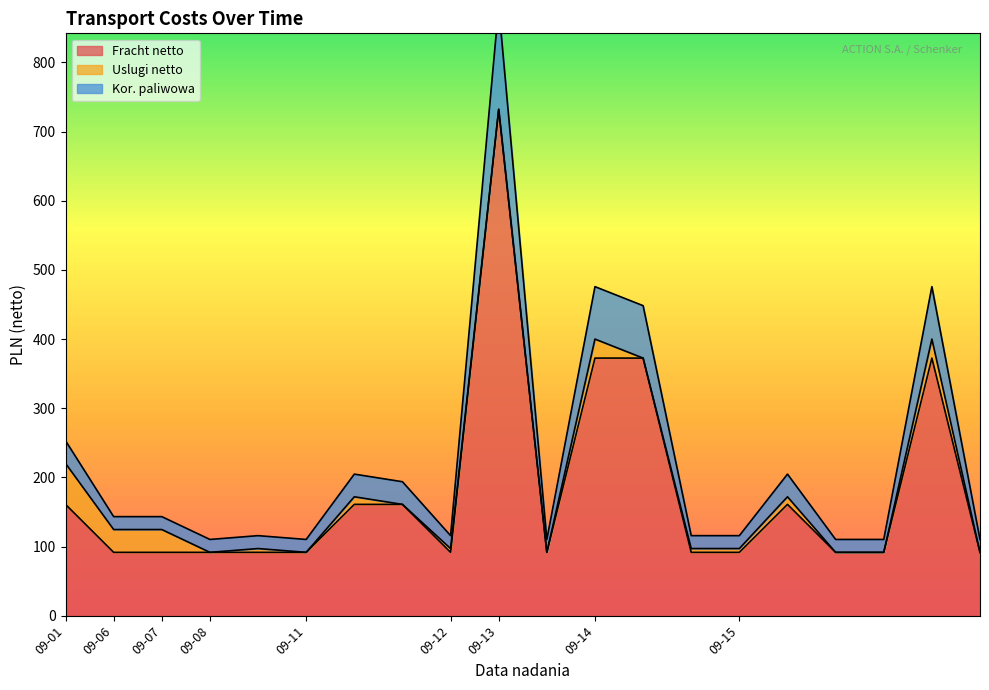

What is the maximum value for Fracht netto?

732.3